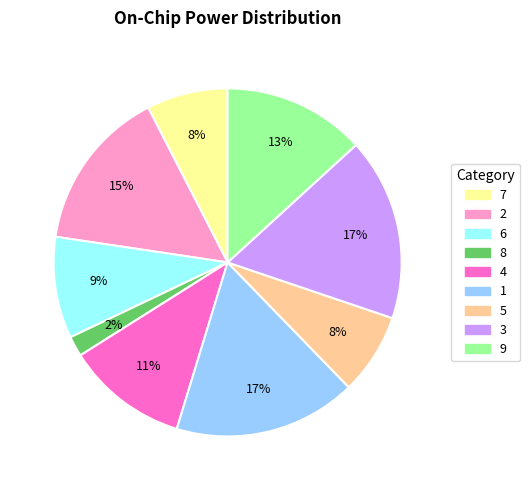

True or false: 9 accounts for 13% of the total.

True